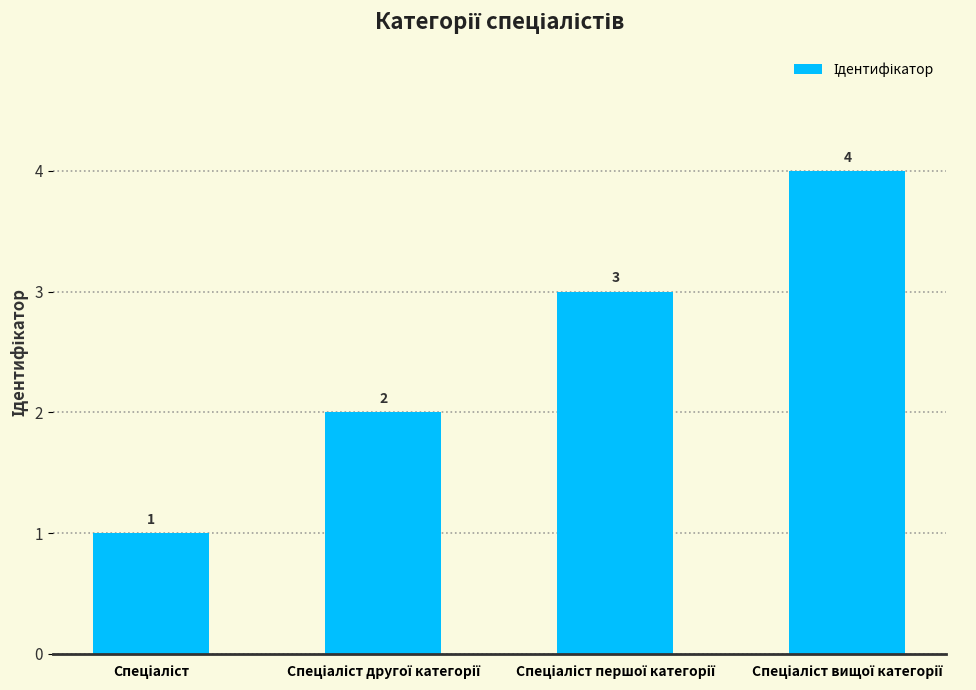

What is the minimum value shown in the chart?

1